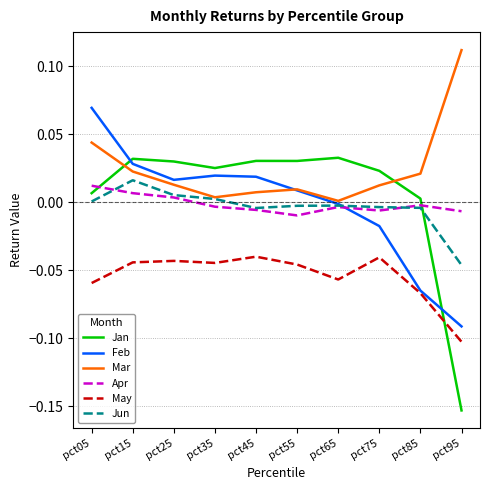

How many lines are shown in the chart?

6